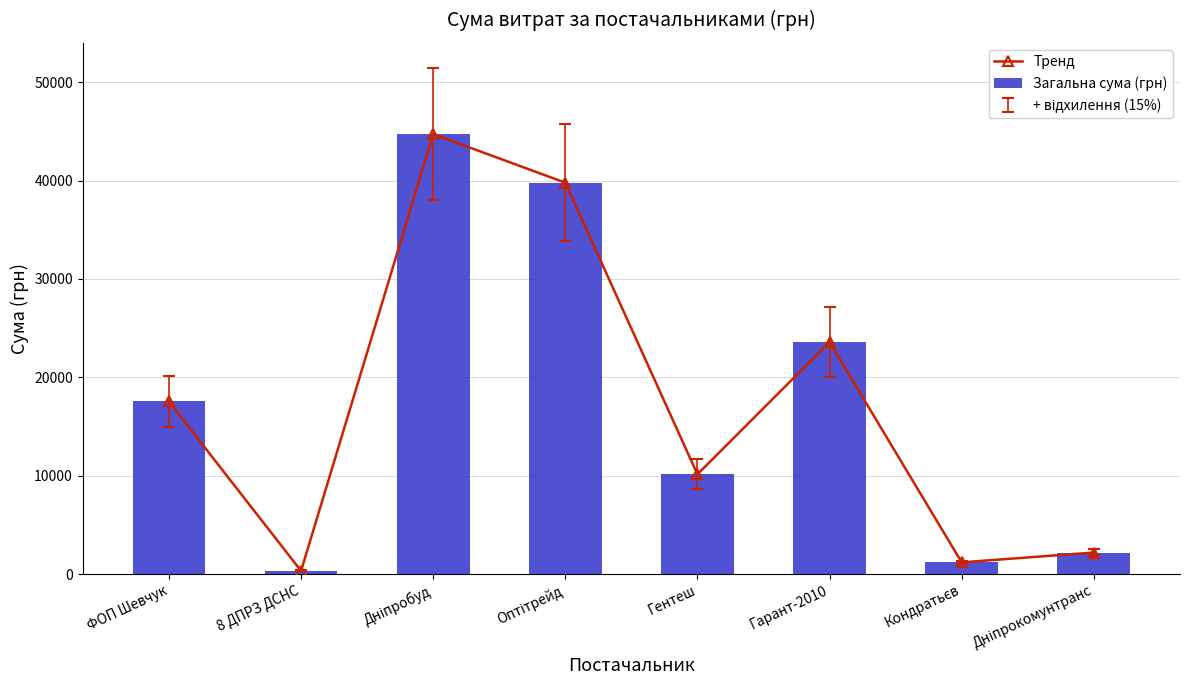

What is the total value across all series at Оптітрейд?

79584.0